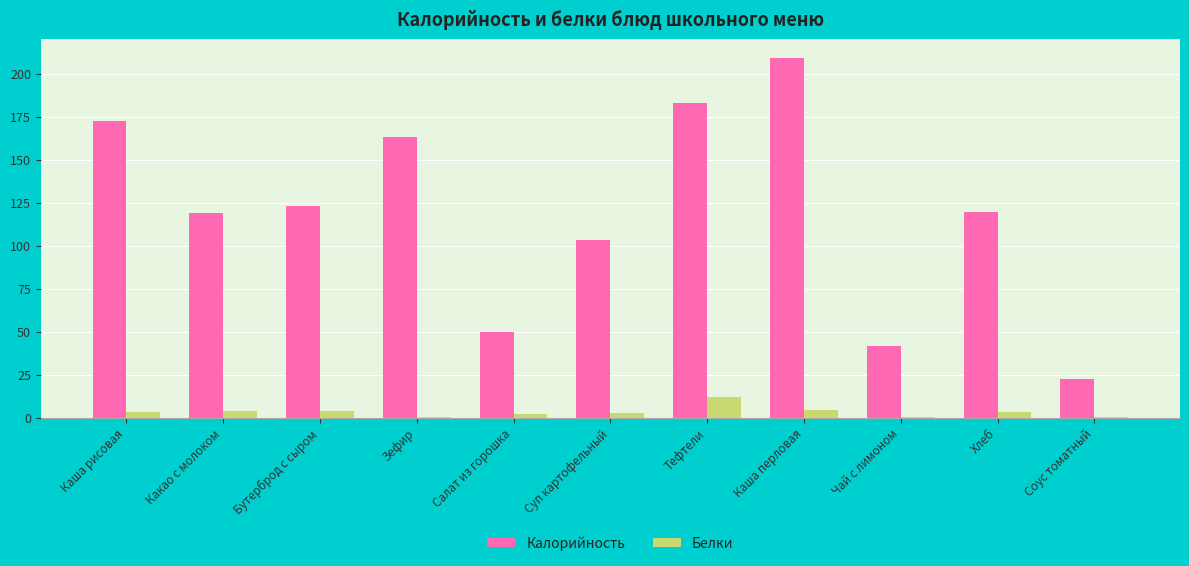

What value does the Калорийность series have at Хлеб?

119.4